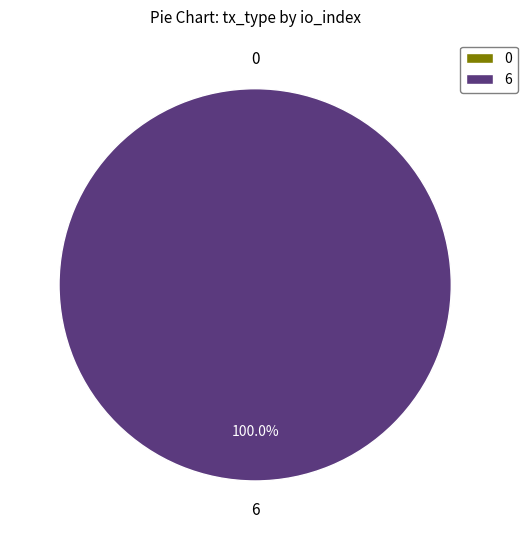

The Regular (io_index=6) slice represents 100% of the pie. True or false?

True